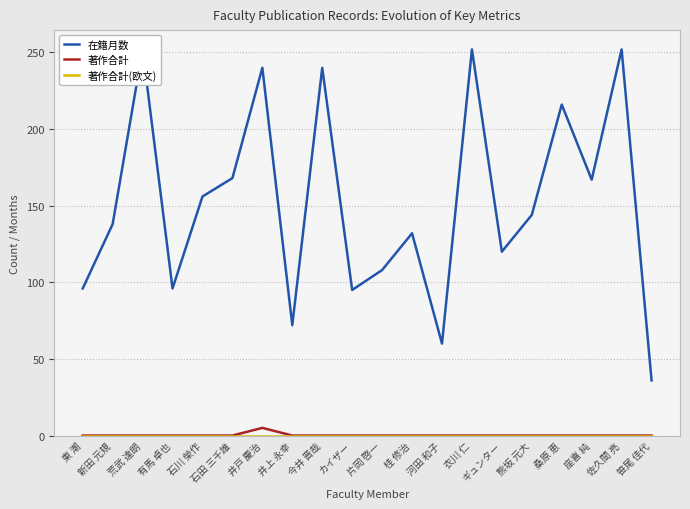

Is it true that 在籍月数 equals 156 at 石川 榮作?

True